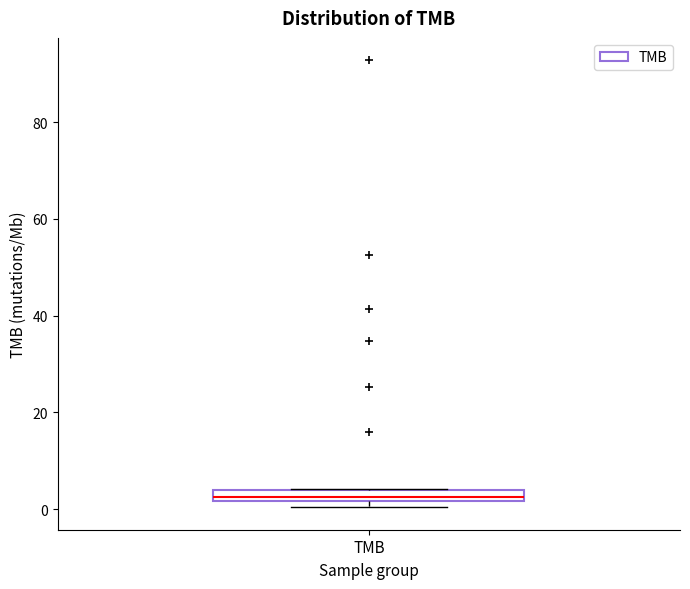

Where is the upper edge of the box for TMB on the y-axis? The values are not printed on the chart, so give them approximately, as read against the axis.

4